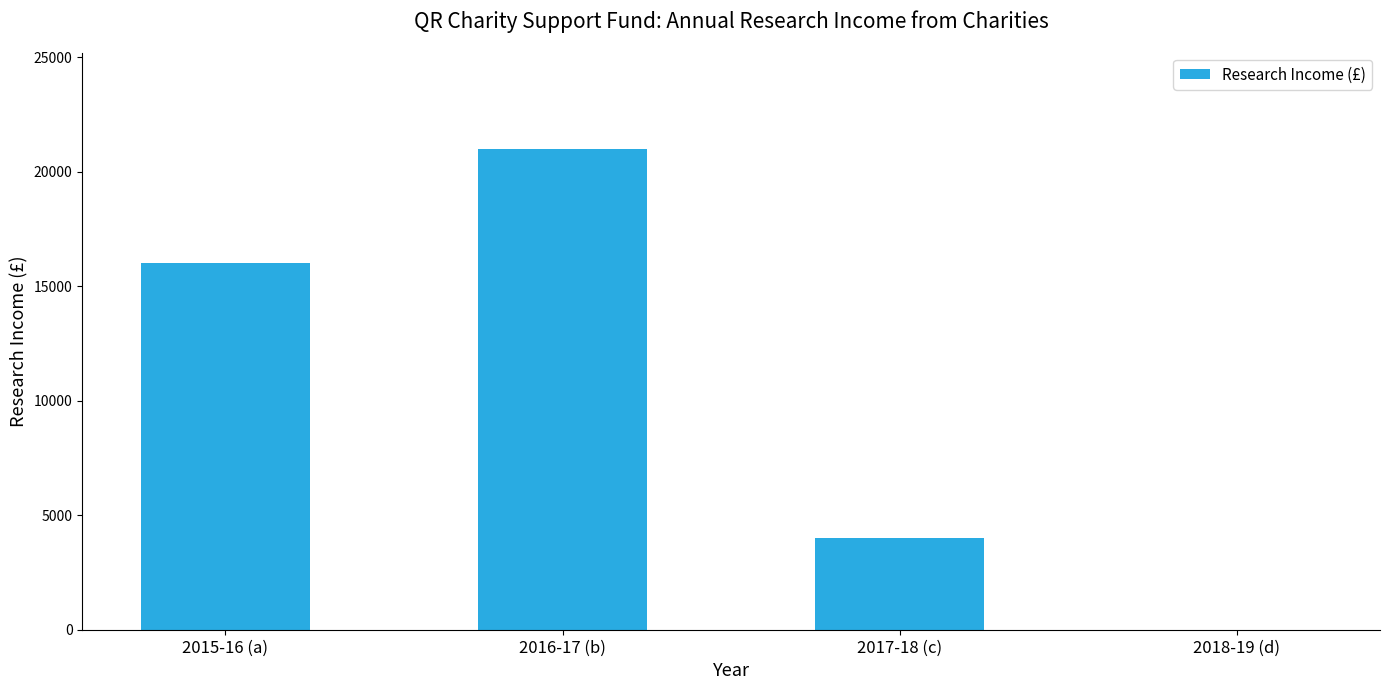

How many values are between 4000 and 21000?

3